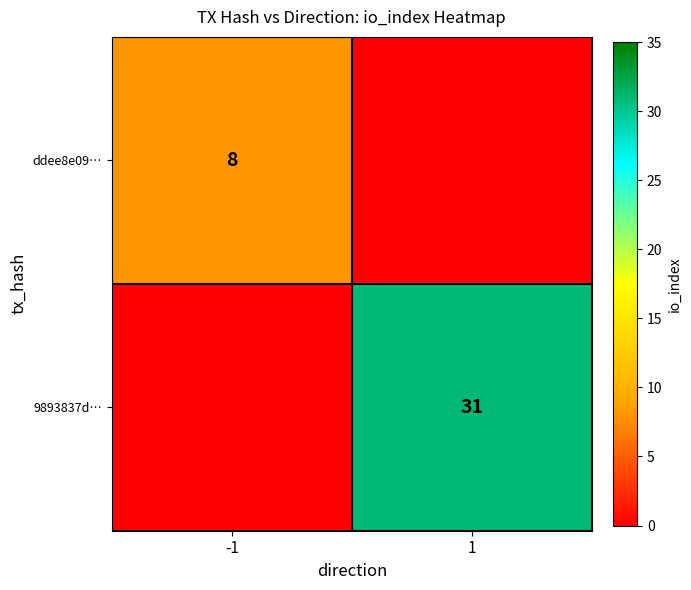

True or false: 9893837d… has a value of 45 at 1.

False